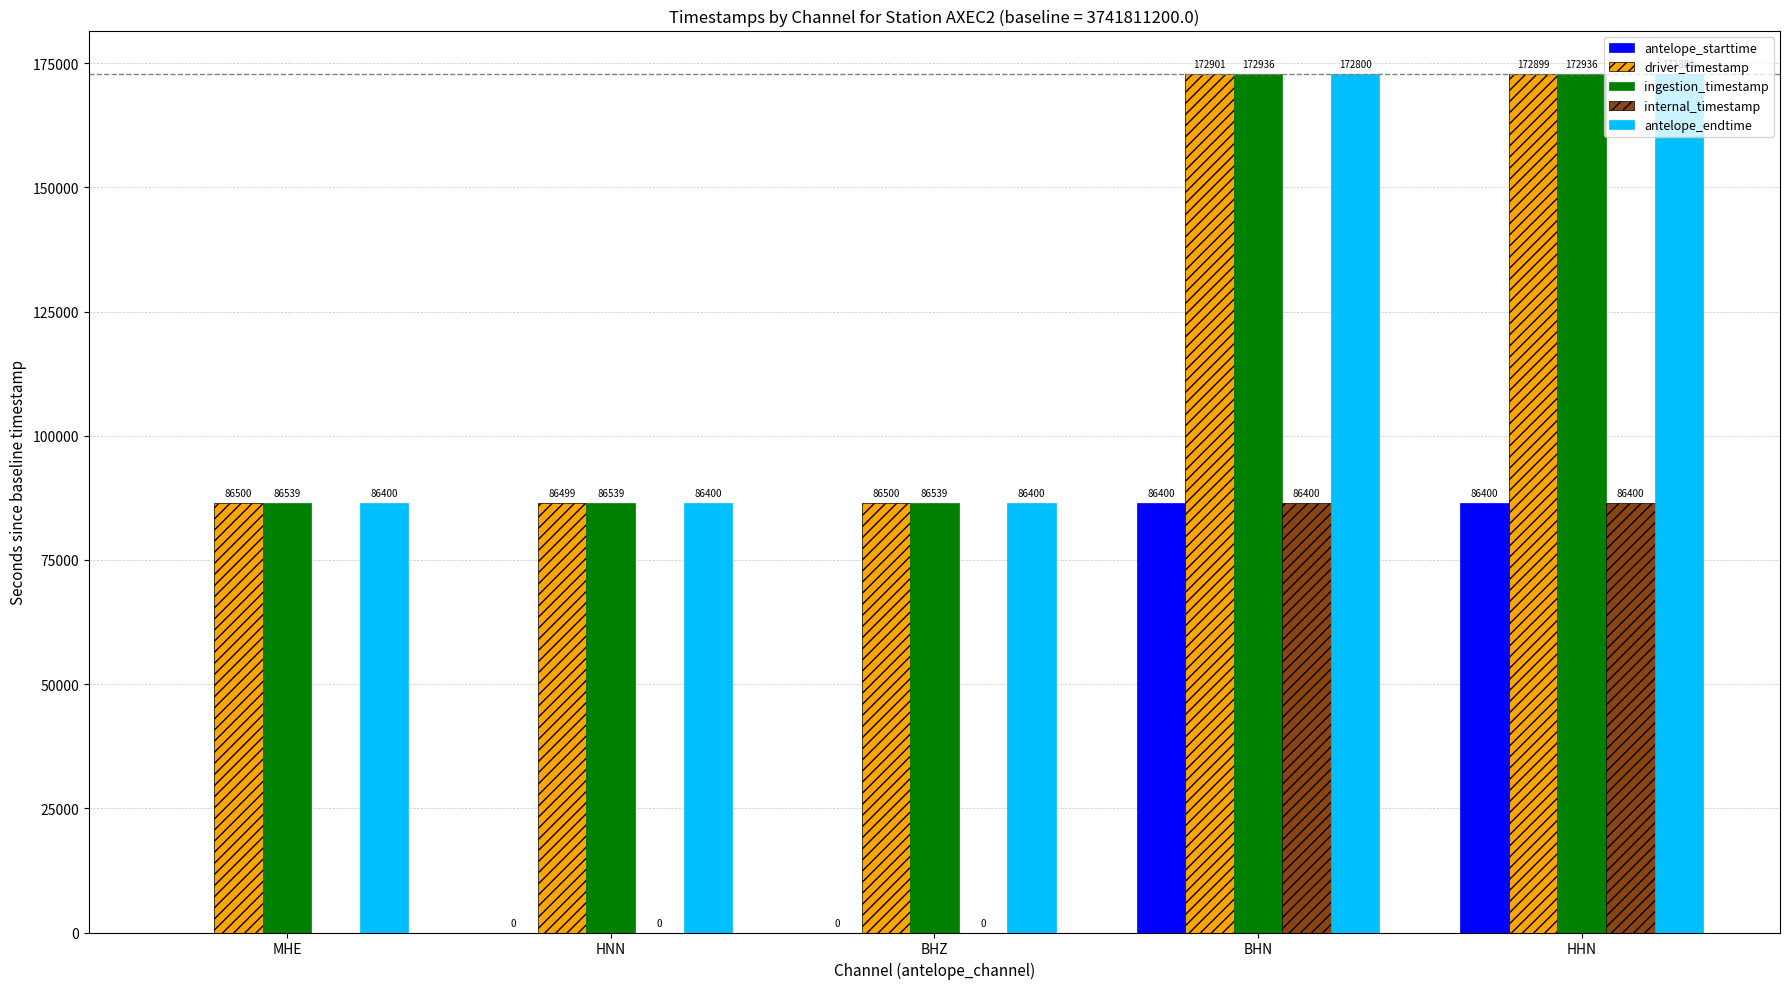

Which series changed the most between BHN and HHN?

driver_timestamp